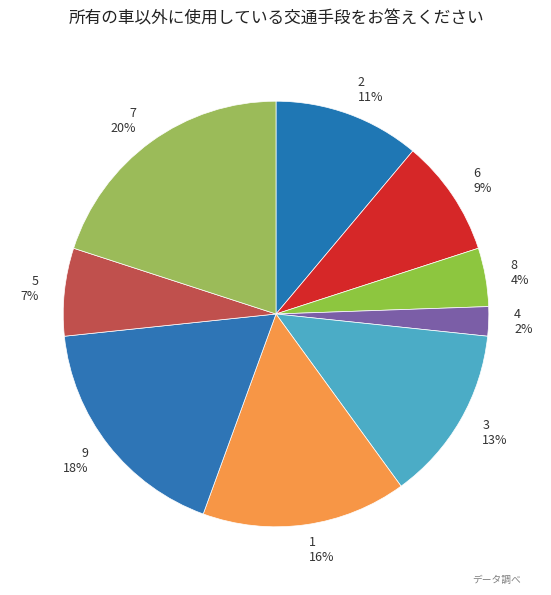

What is the ratio of the value at 8 to the value at 4?

2.0